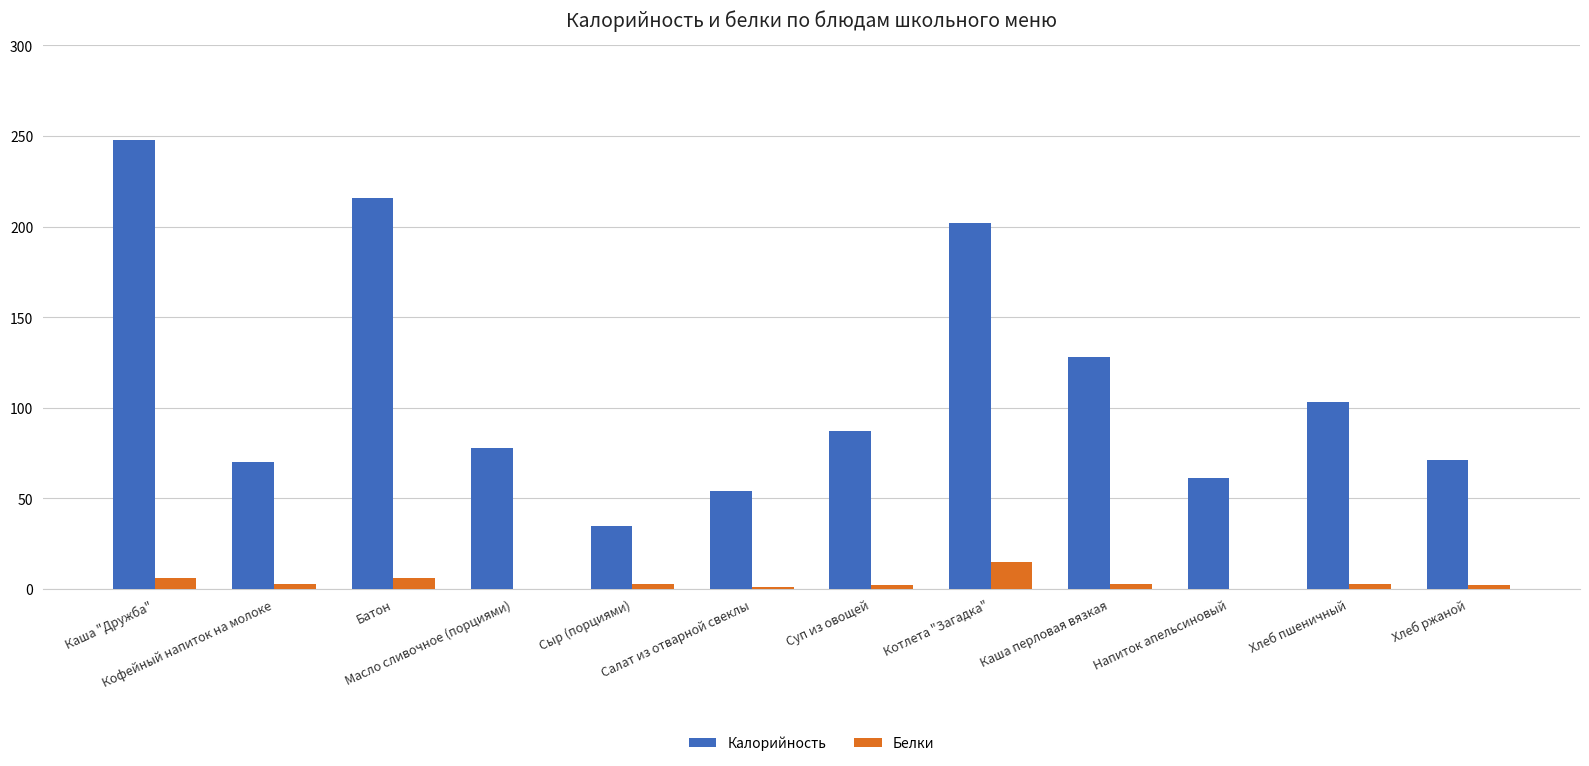

What is the greatest value displayed?

248